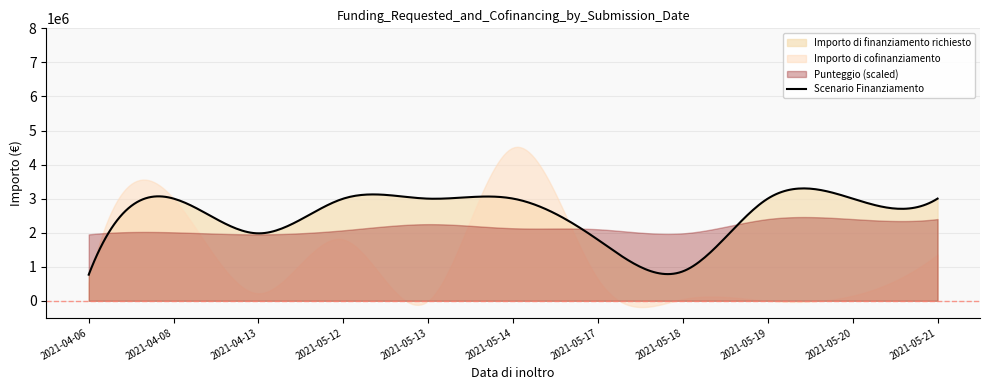

What is the spread (max minus min) of values at 2021-05-17?

1789930